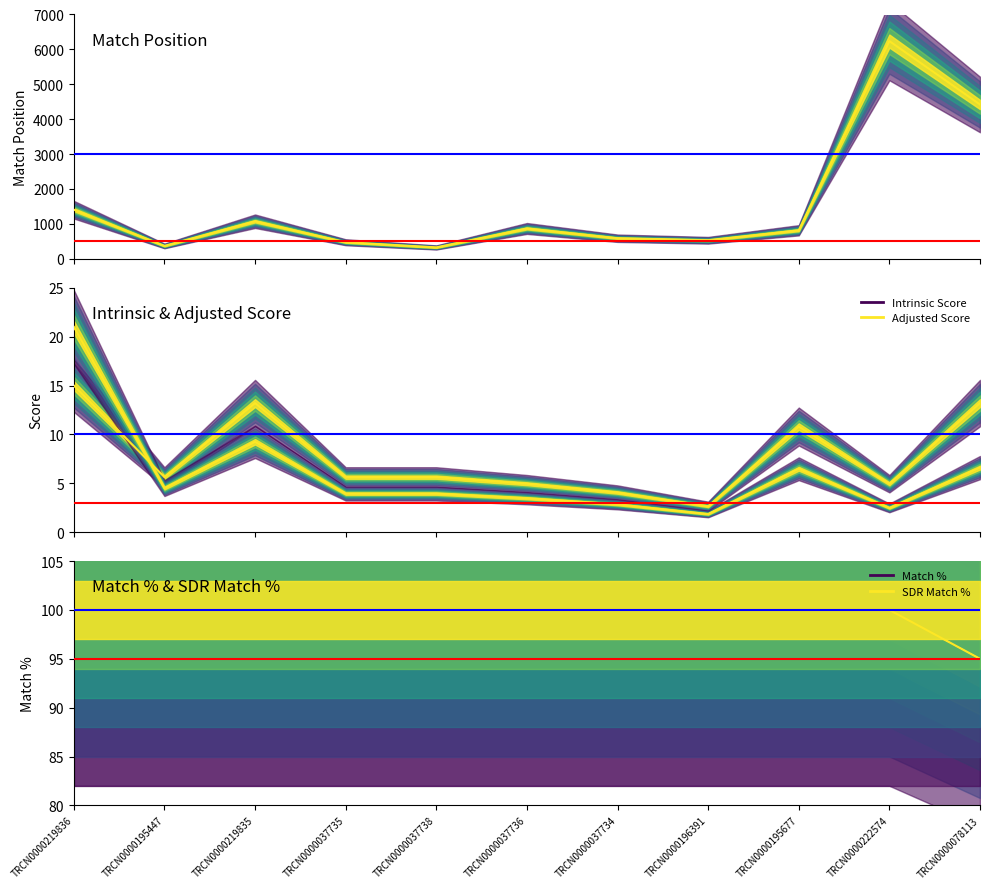

True or false: Intrinsic Score and Match % cross at least once.

False